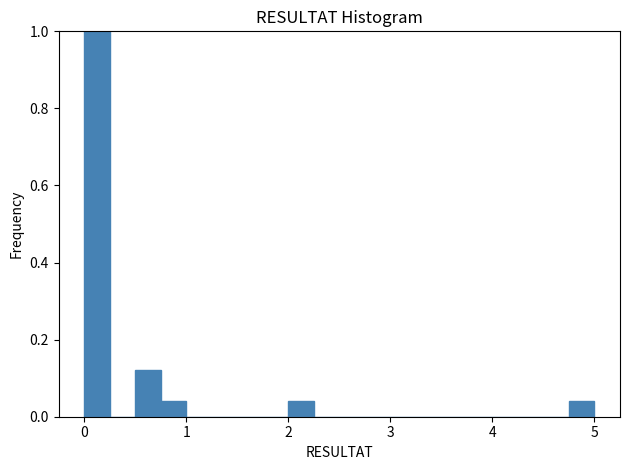

Read against the x-axis, roughly where is the centre of the tallest bar?

0.1